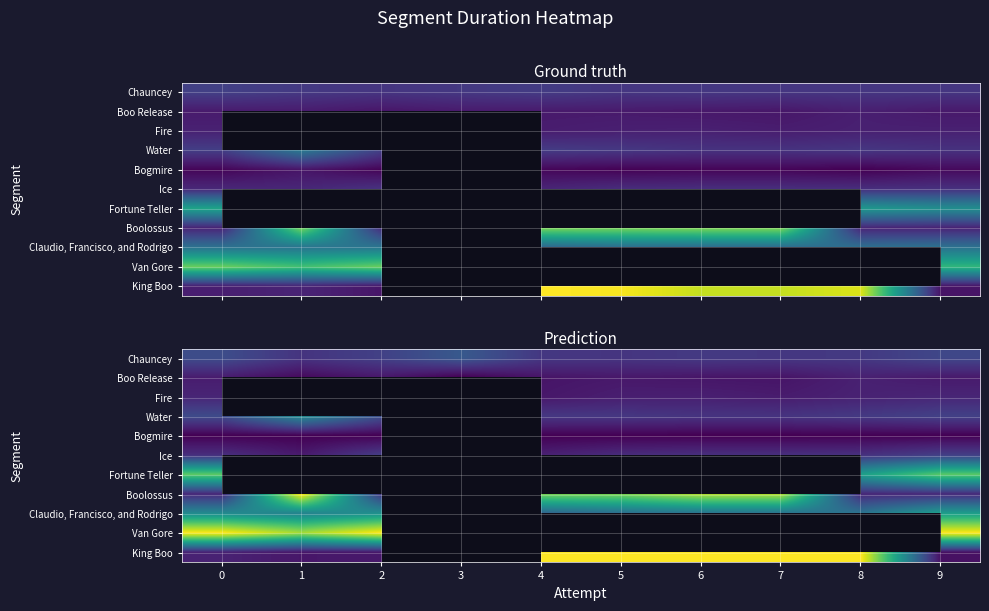

Is the value of Bogmire at 9 greater than the value of Van Gore at 1?

No